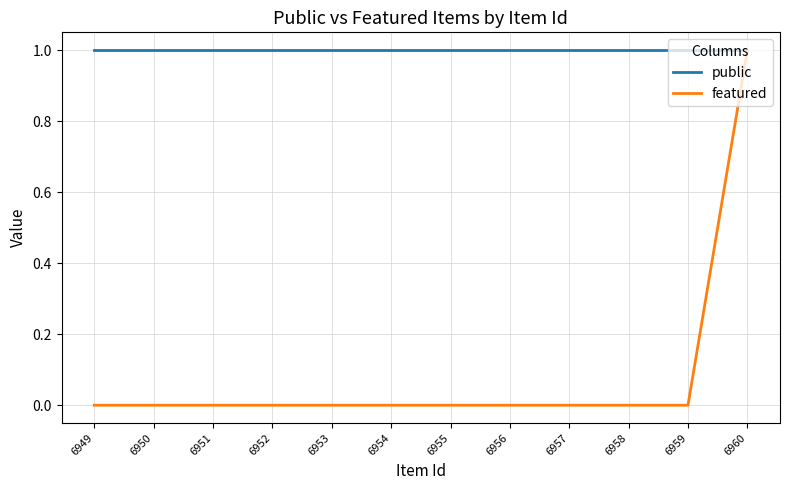

What is the value of the public point at the 2nd from the left?

1